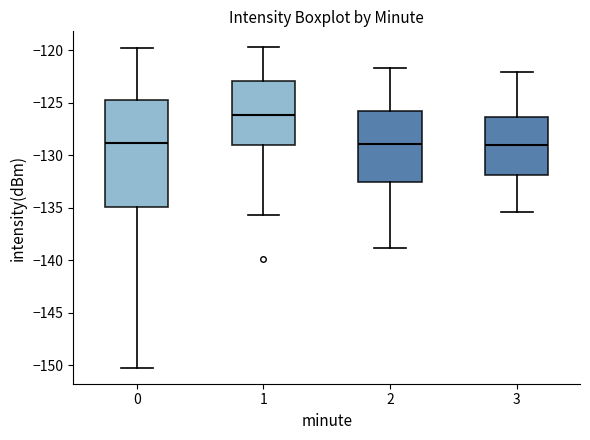

Reading left to right, read every box against the y-axis: the position of its median line, the range the box covers, and the ends of its whiskers. The values are not printed on the chart, so give them approximately, as read against the axis.

0: median -129.0, box -135.0 to -124.5, whiskers -150.5 to -120.0
1: median -126.0, box -129.0 to -123.0, whiskers -135.5 to -119.5
2: median -129.0, box -132.5 to -126.0, whiskers -139.0 to -121.5
3: median -129.0, box -132.0 to -126.5, whiskers -135.5 to -122.0